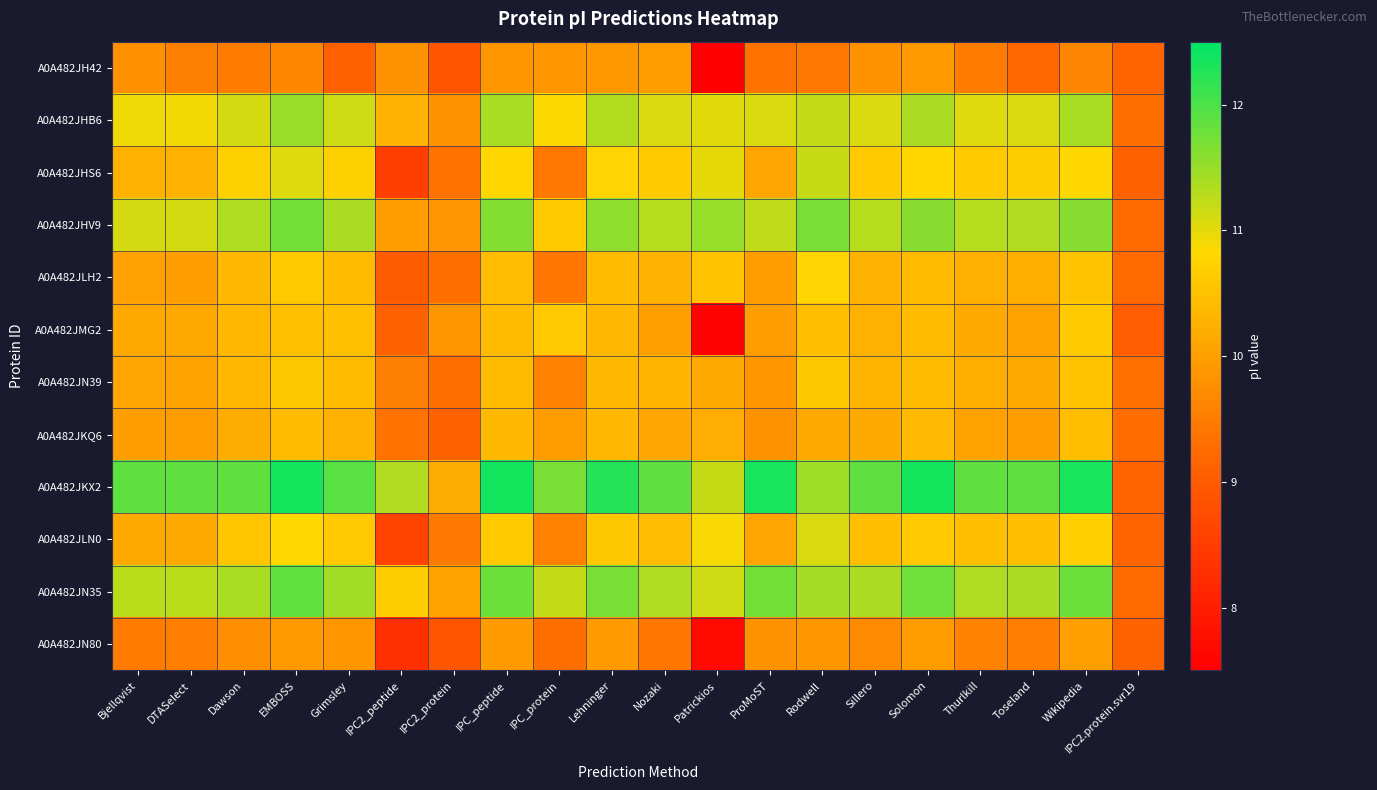

At which category does the chart reach its peak across all series?

EMBOSS